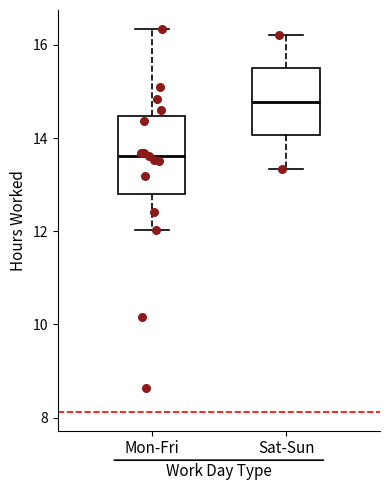

Where is the lower edge of the box for Mon-Fri on the y-axis? The values are not printed on the chart, so give them approximately, as read against the axis.

12.8